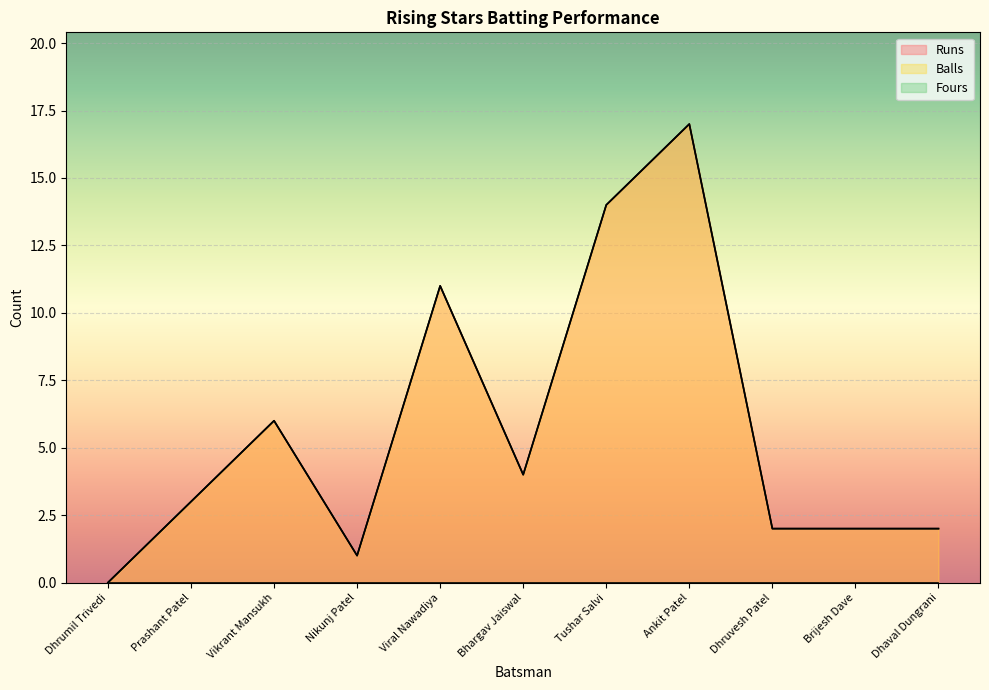

What is the sum of the Balls values at Prashant Patel and Nikunj Patel?

4